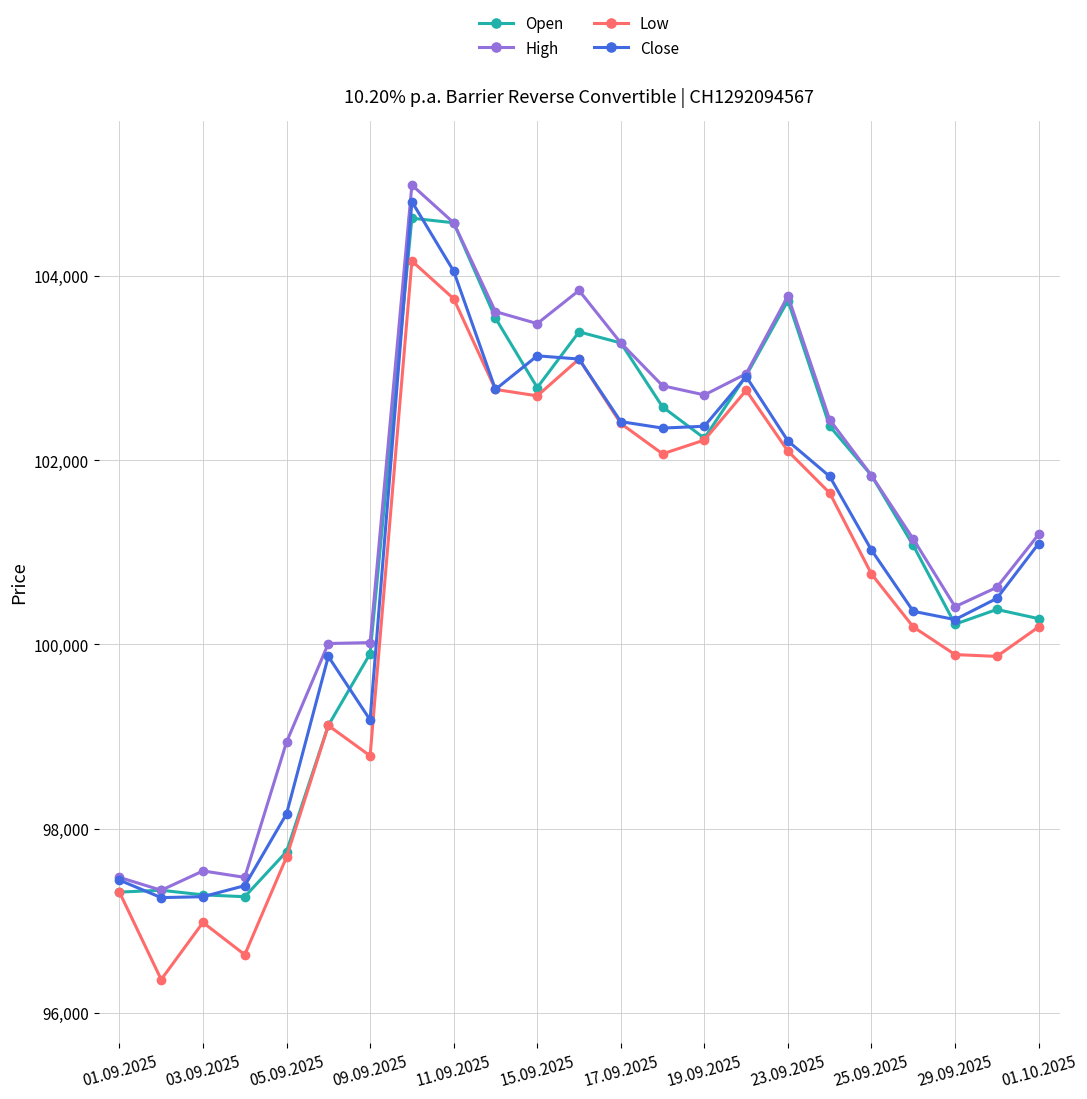

What are all the series names shown in the legend?

Open, High, Low, Close